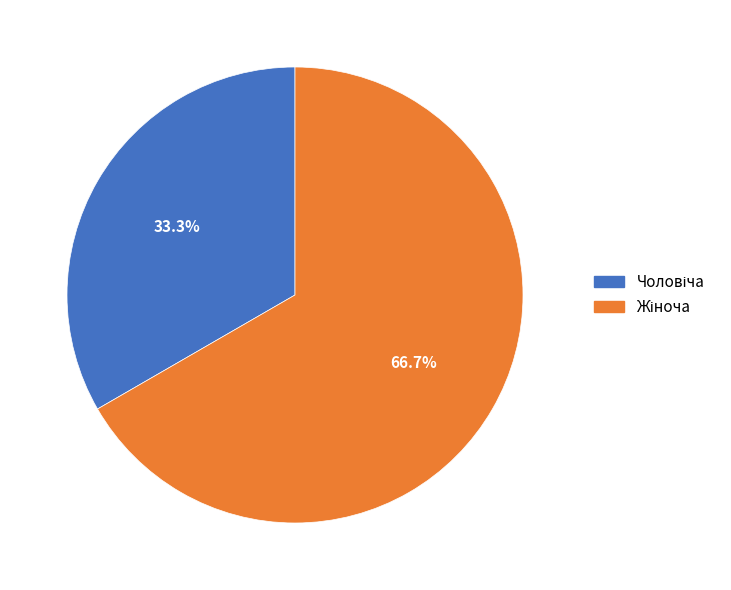

Is there any slice that represents more than half of the pie?

Yes